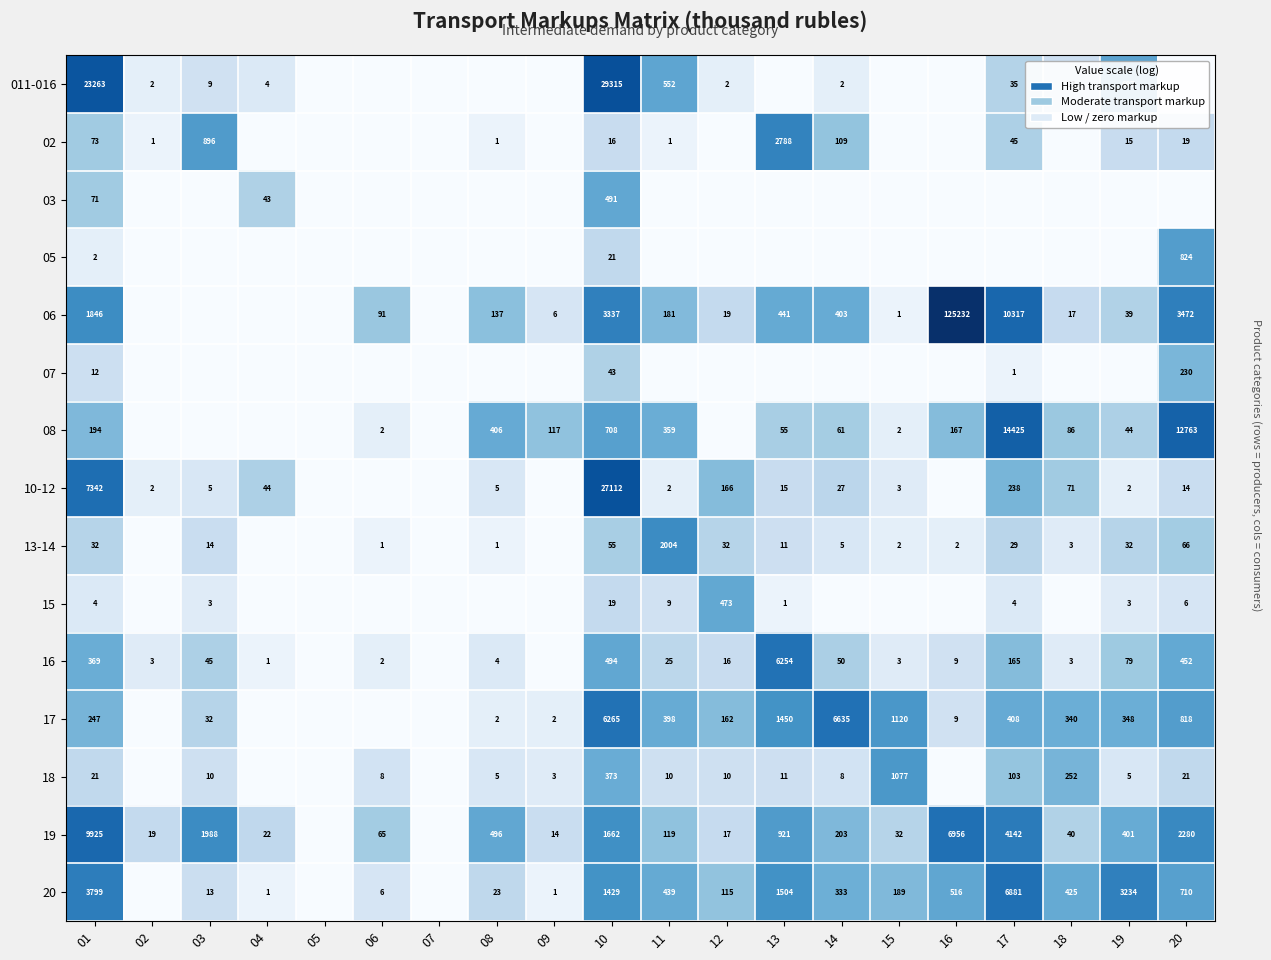

The 08 series shows 14425 at 17. True or false?

True